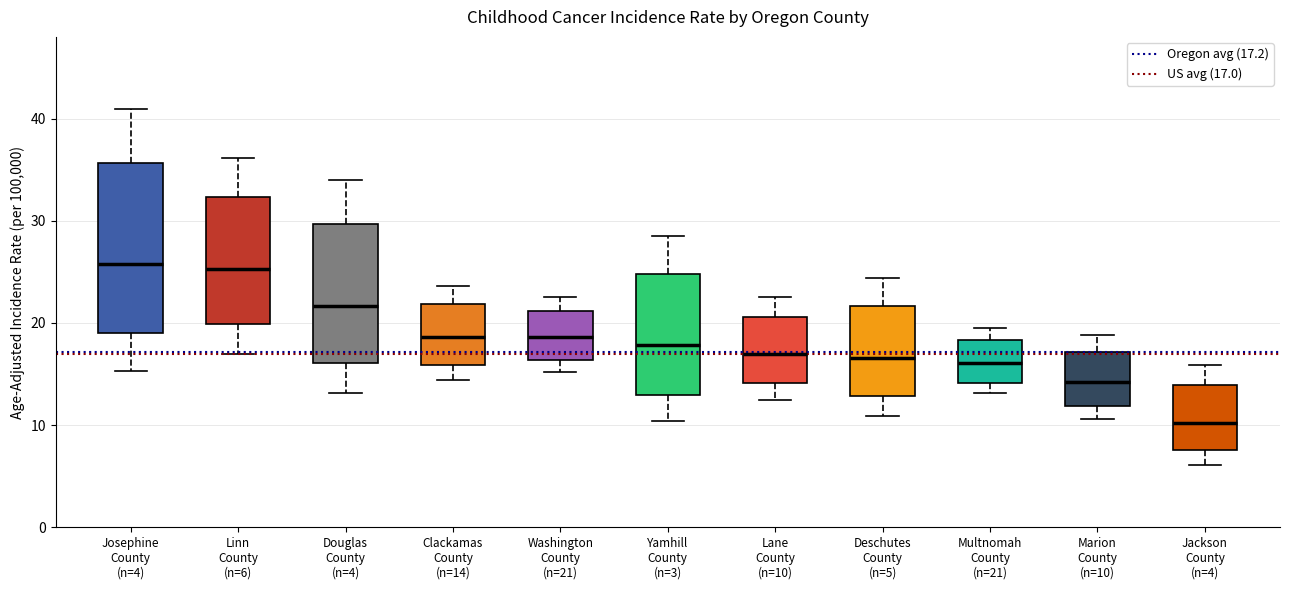

Which box's median line is the lowest?

Jackson County (n=4)